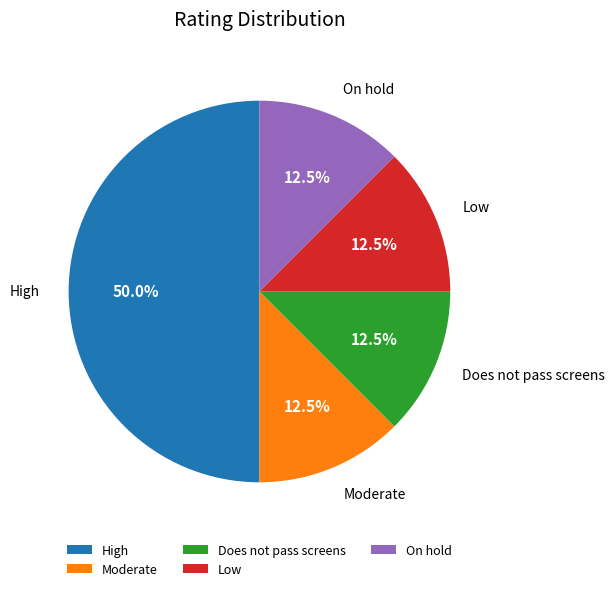

Does On hold represent more than half of the total?

No